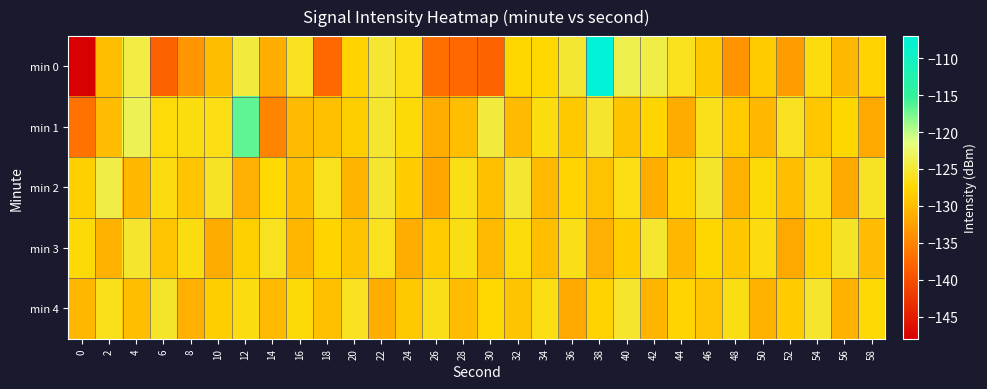

Which series has the widest spread of values?

min 0